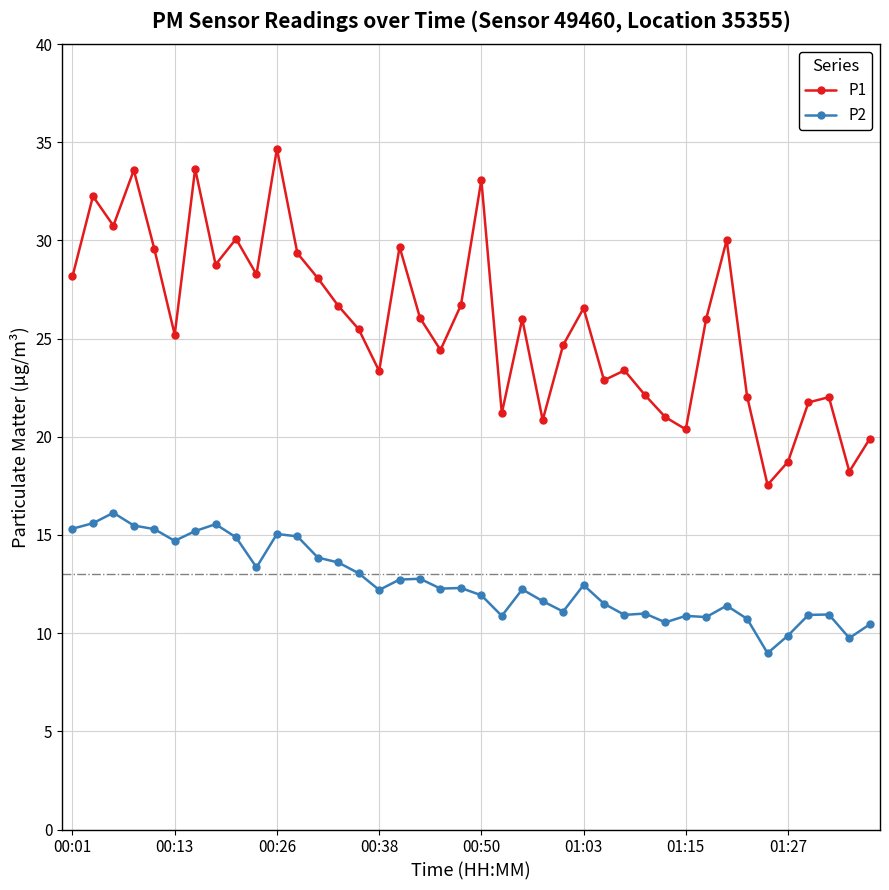

How many data points does each series have?

40